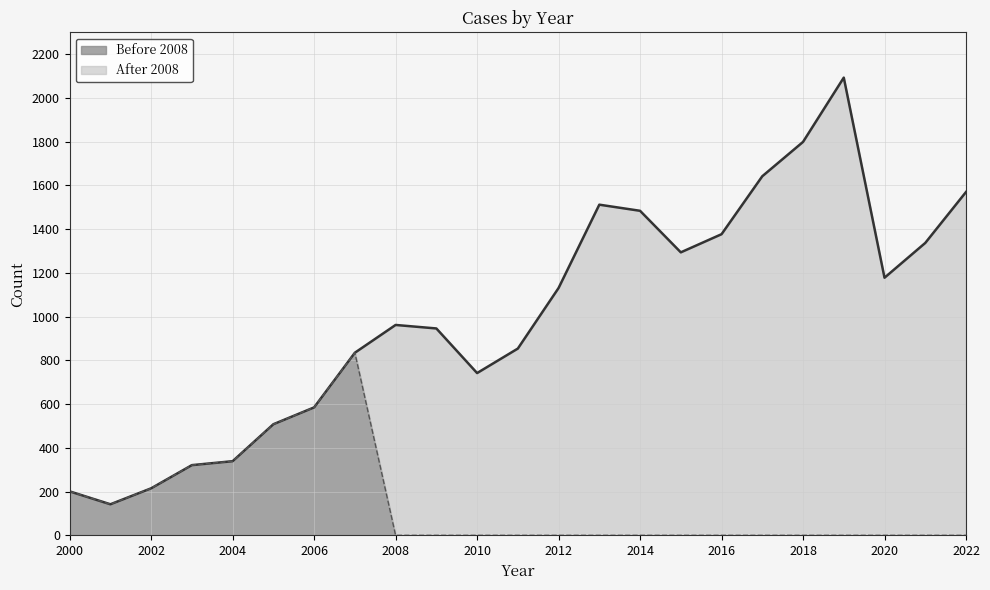

What is the average value?

137